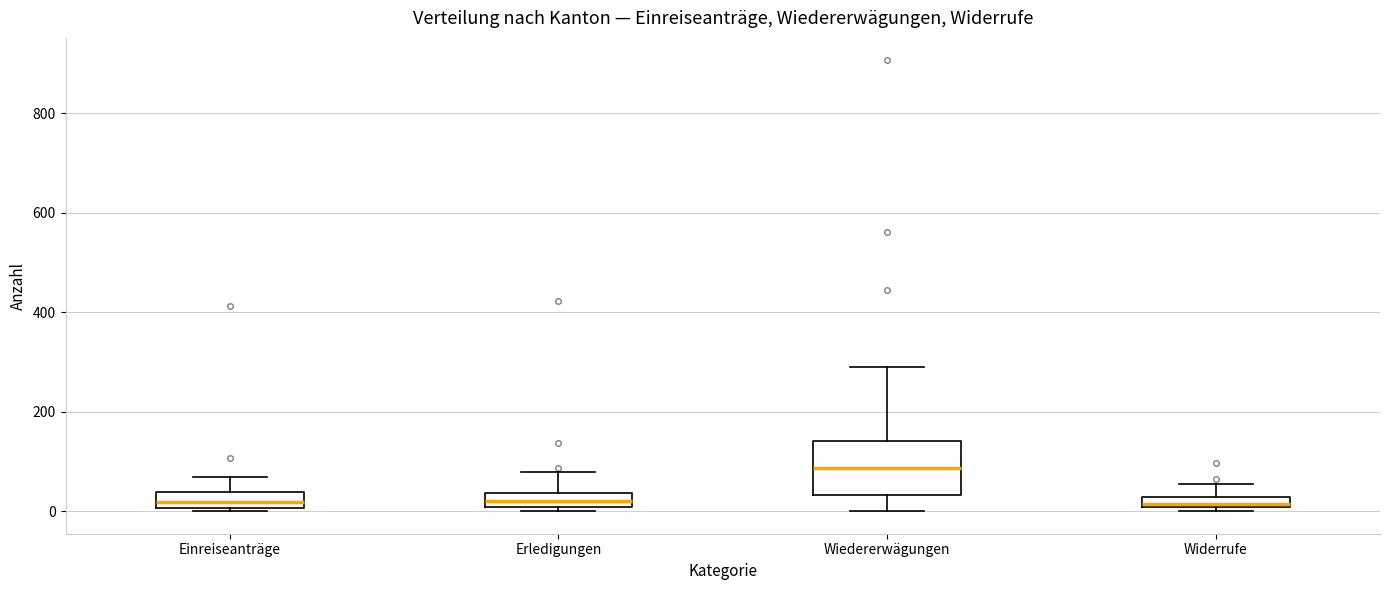

Where is the lower edge of the box for Widerrufe on the y-axis? The values are not printed on the chart, so give them approximately, as read against the axis.

0